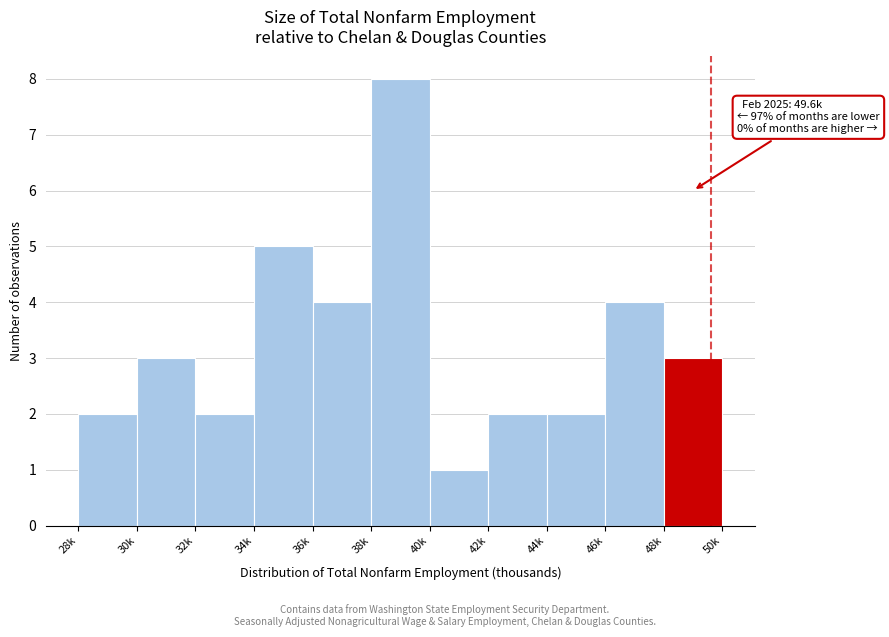

Reading left to right, extract all data points from this chart.

28k=2	30k=3	32k=2	34k=5	36k=4	38k=8	40k=1	42k=2	44k=2	46k=4	48k=3